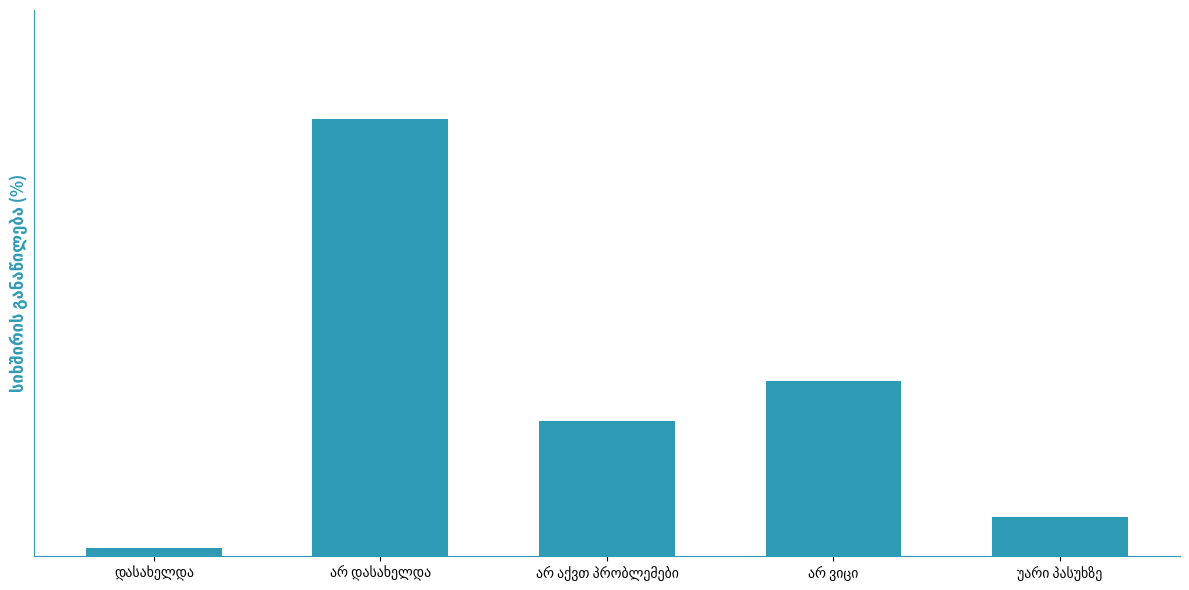

Between არ ვიცი and უარი პასუხზე, which is larger?

არ ვიცი